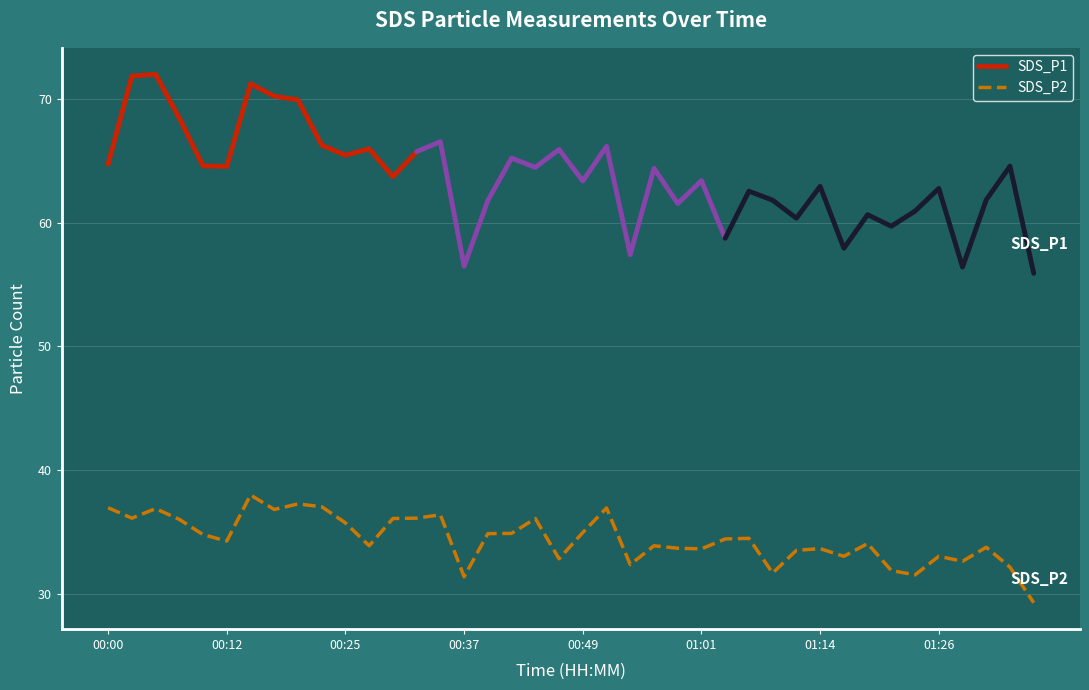

The chart shows a value of 31.7 at 01:09. True or false?

True